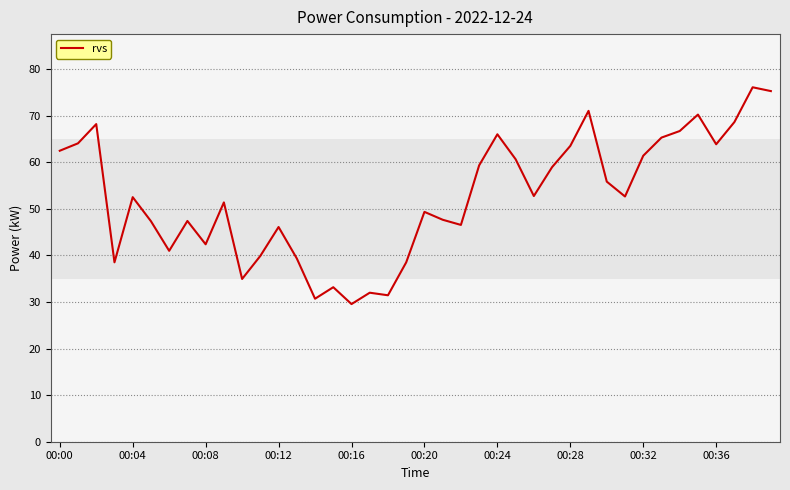

What is the difference between the maximum and minimum values?

46.5